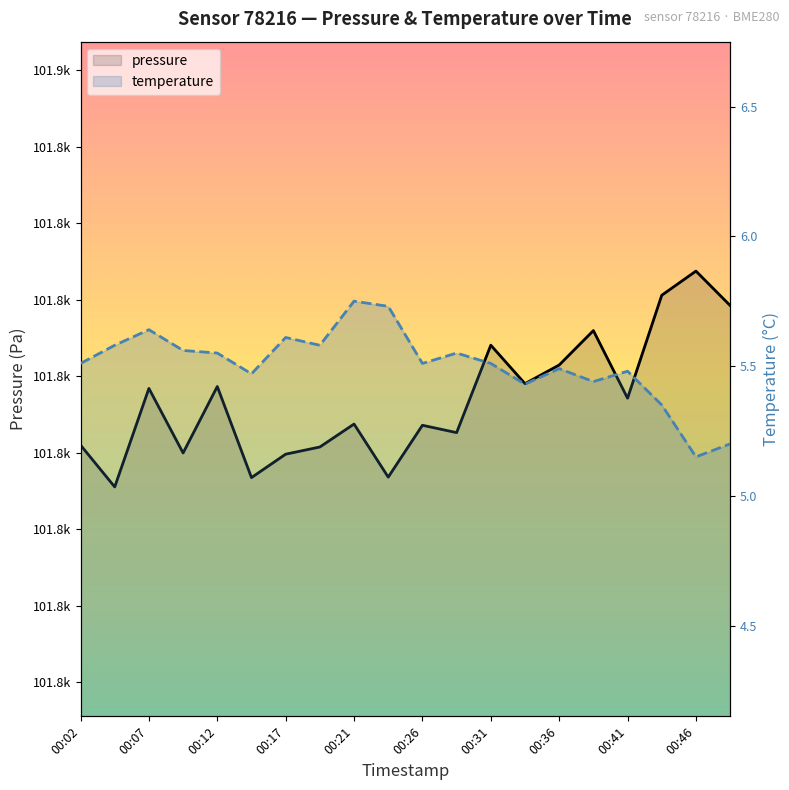

How many interior local valleys does the pressure series have?

7